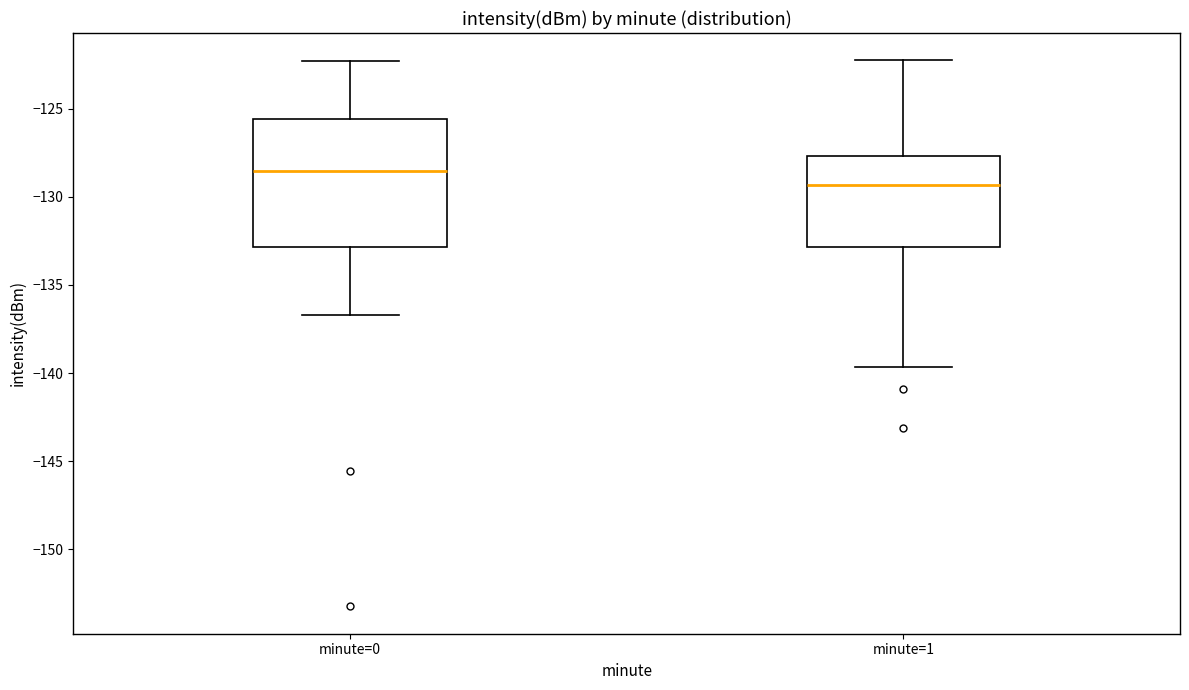

Where does the median line of the box for minute=1 sit on the y-axis? The values are not printed on the chart, so give them approximately, as read against the axis.

-129.5